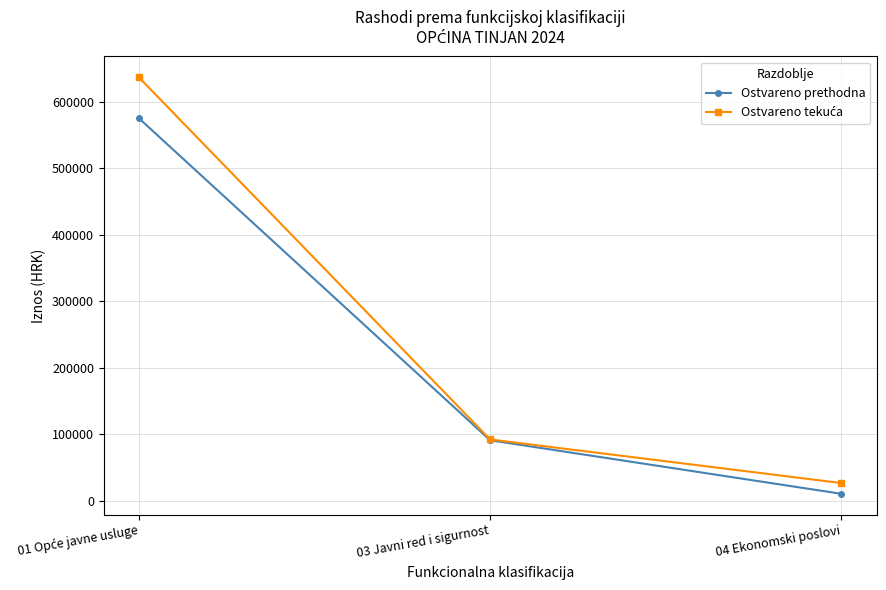

How many data points does each series have?

3